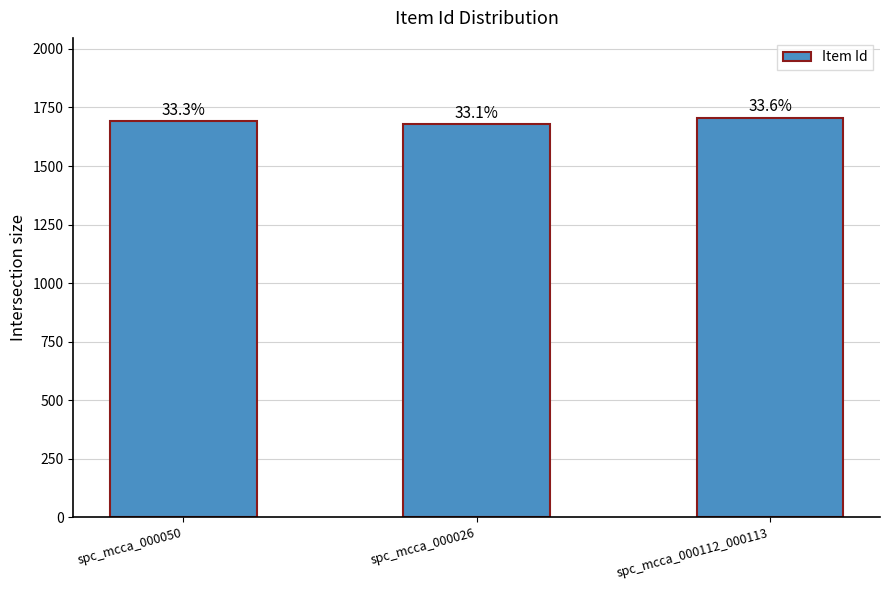

Between spc_mcca_000112_000113 and spc_mcca_000050, which is larger?

spc_mcca_000112_000113